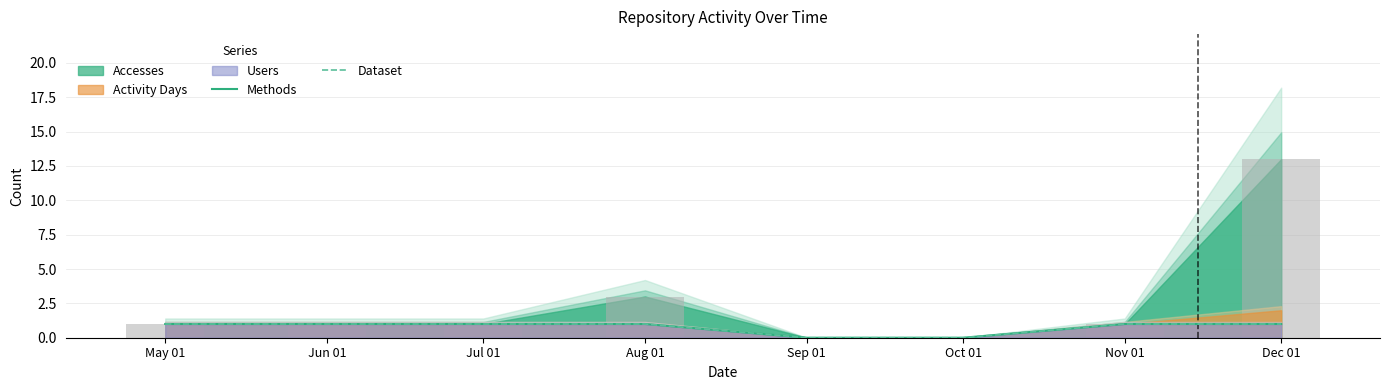

Which series has the widest spread of values?

Methods